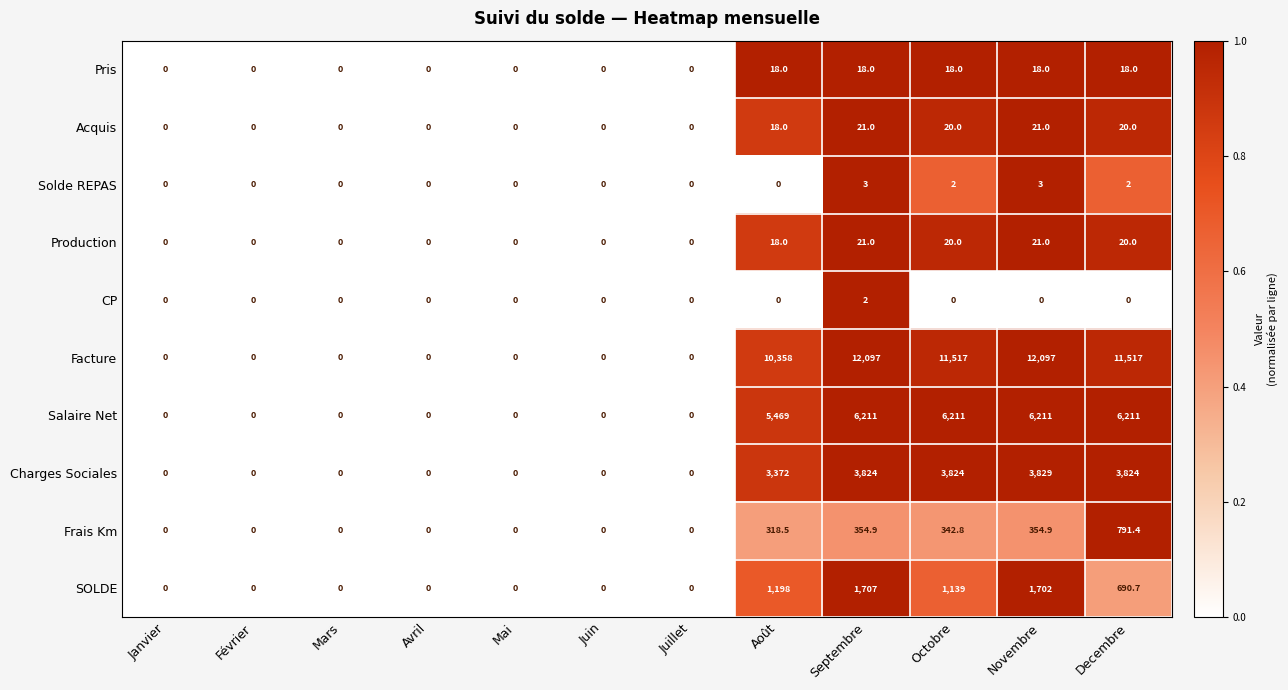

What is the approximate value of Frais Km at Novembre?

354.9